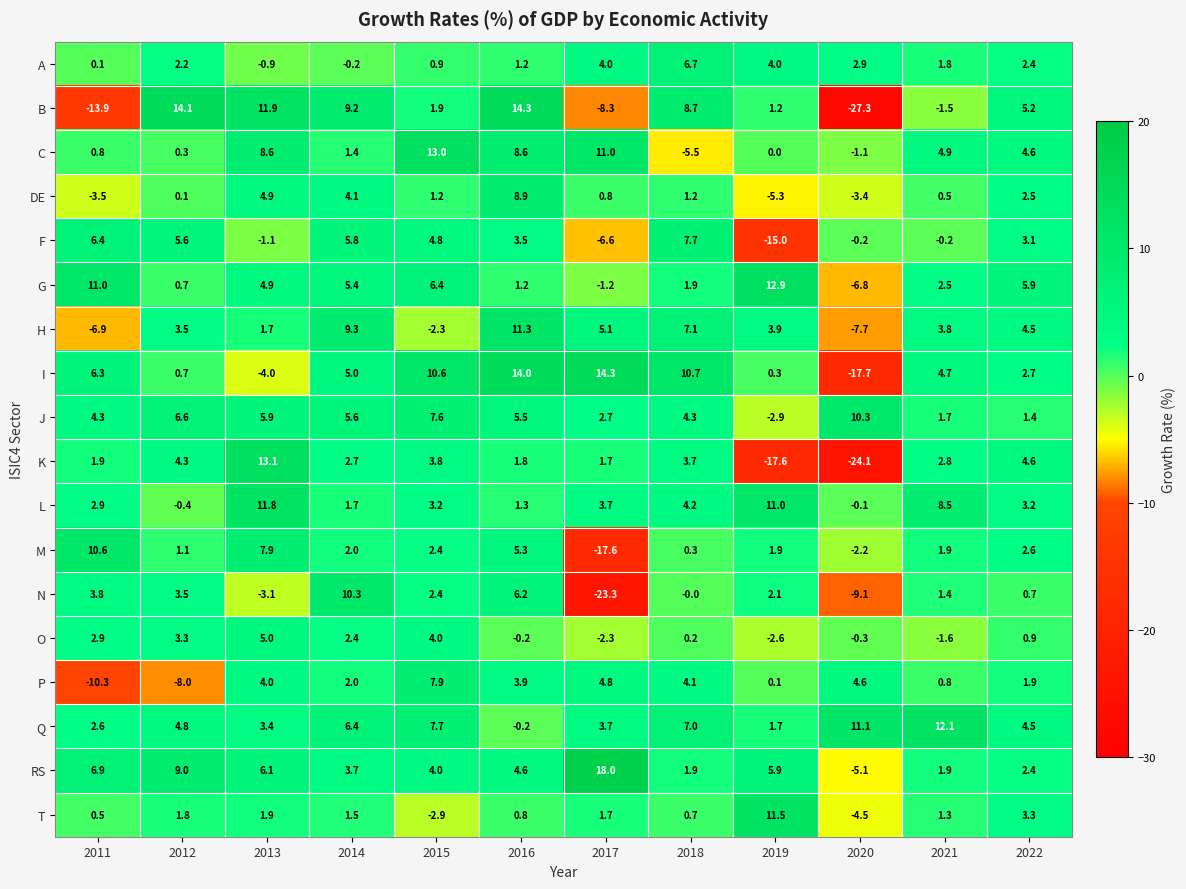

At which label does B first exceed 5?

2012